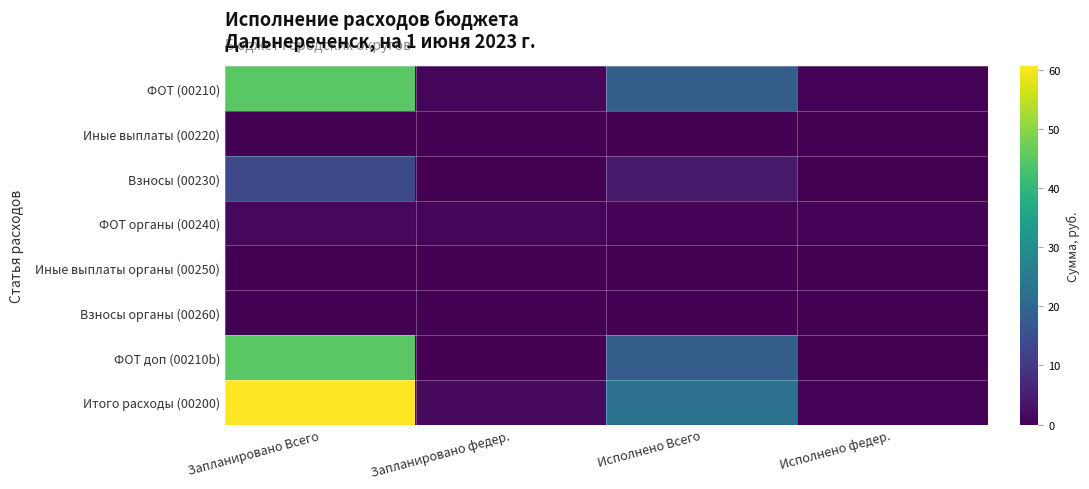

Which series has the largest range (max minus min)?

Итого расходы (00200)